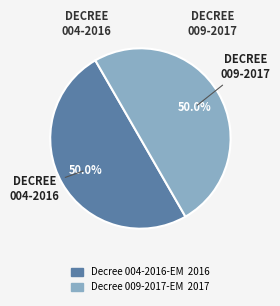

Rank the categories by value from lowest to highest.

Supreme Decree No. 004-2016-EM, Supreme Decree No. 009-2017-EM